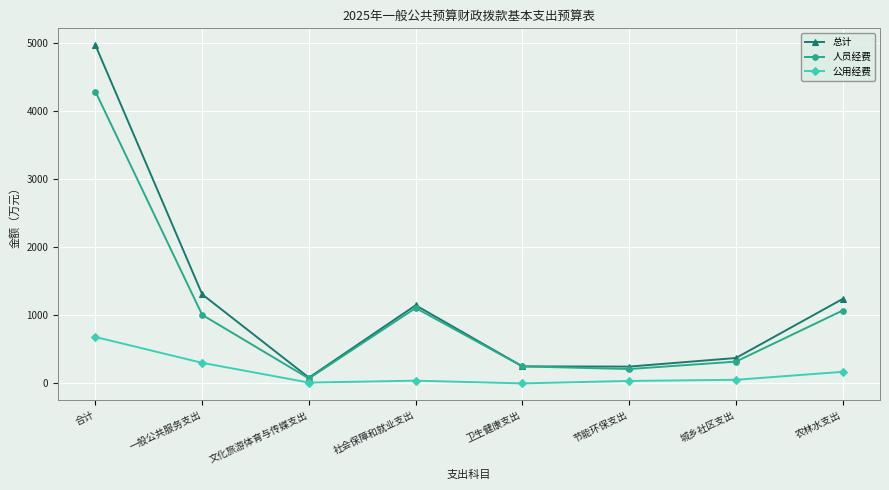

True or false: 公用经费 and 总计 intersect in this chart.

False